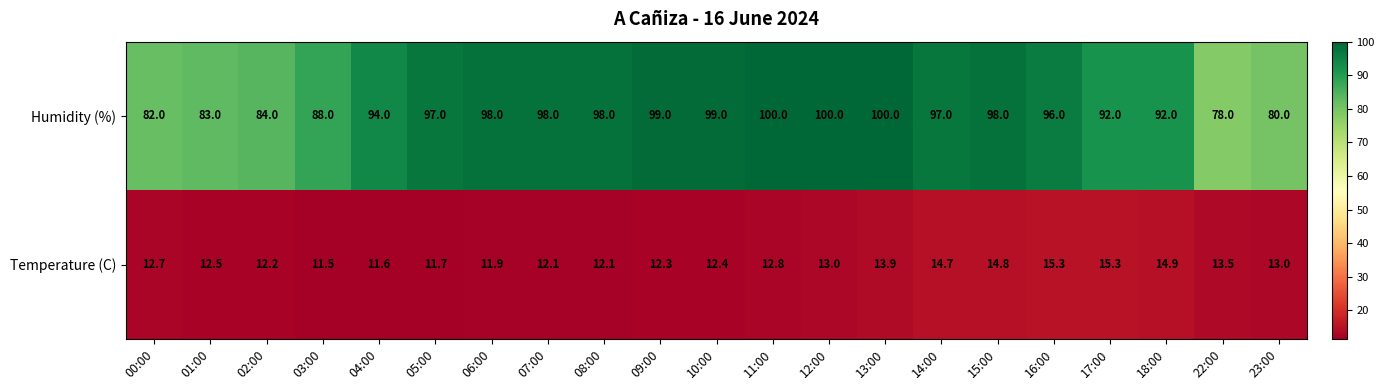

Which series has the largest total across all categories?

Humidity (%)